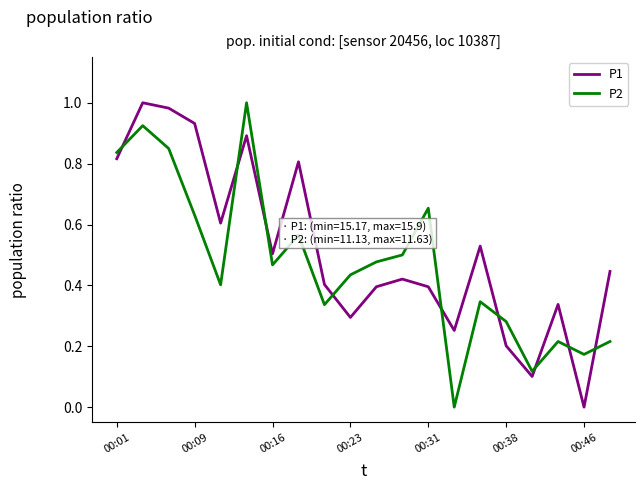

After their last crossing, which series has the higher values: P1 or P2?

P1